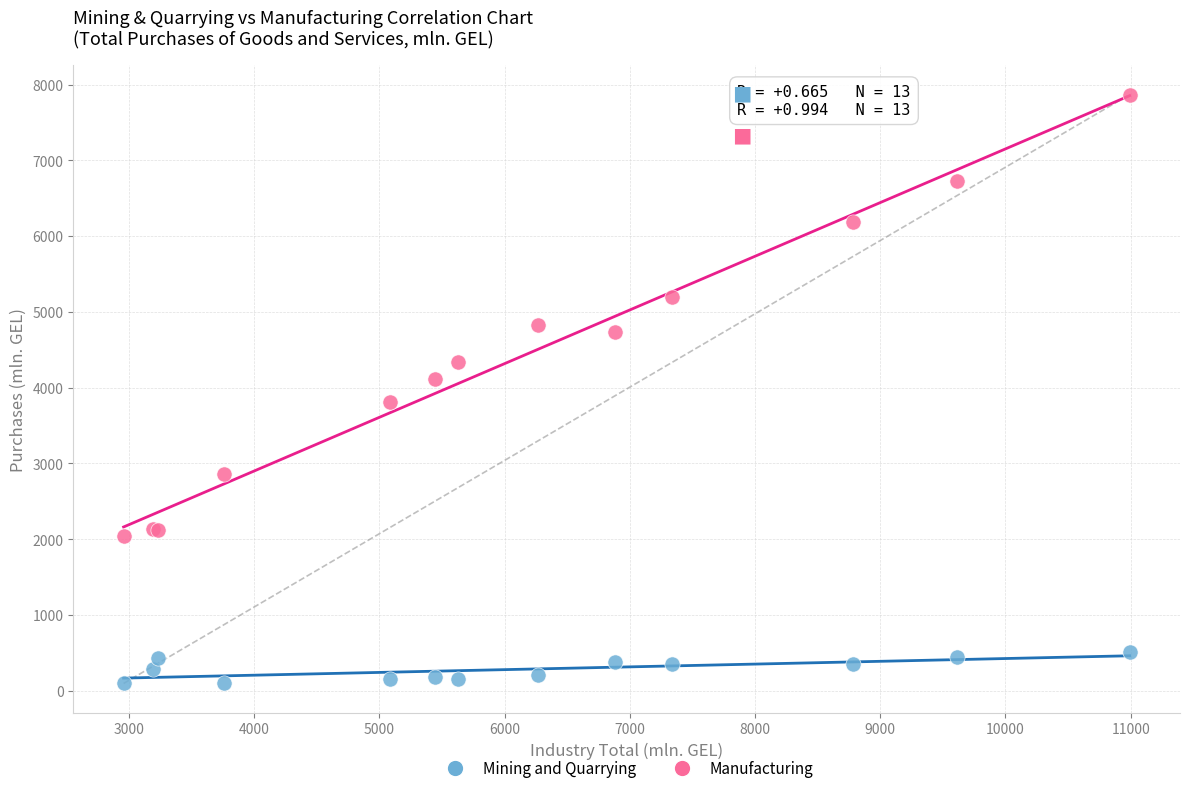

In the Manufacturing series, what Y value is closest to 4954?

4829.0